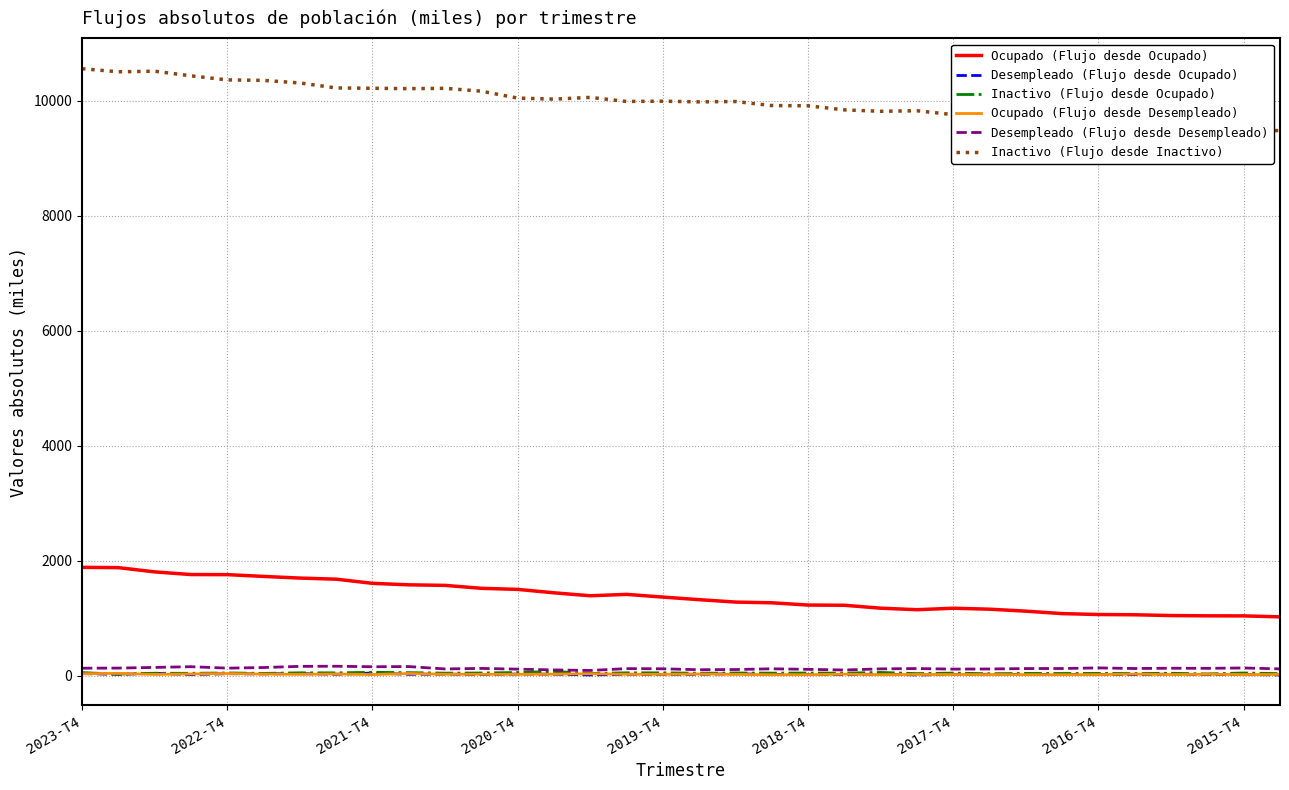

The value of Ocupado (Flujo desde Desempleado) at 25 is 16.6. True or false?

True